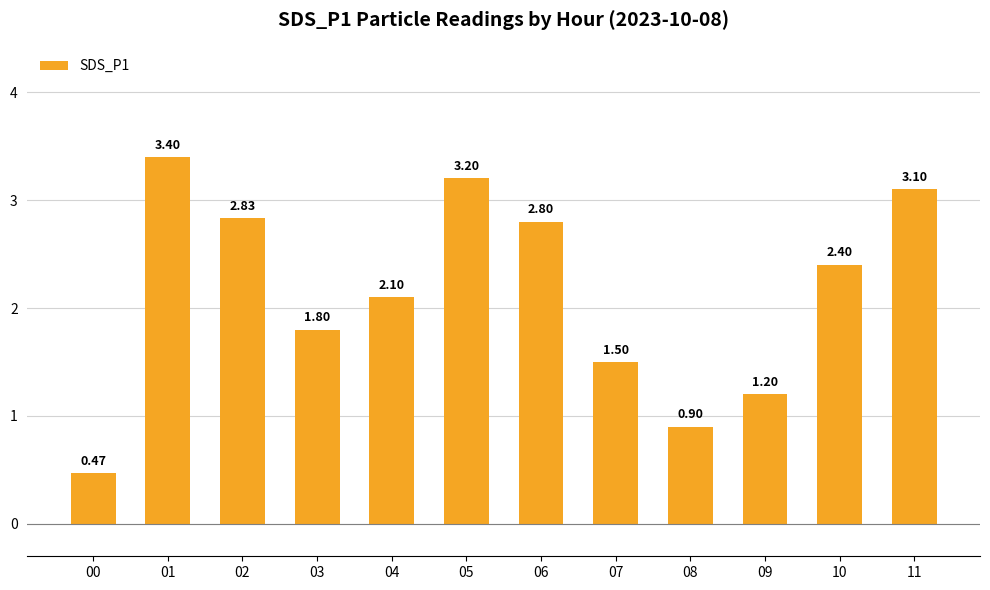

What is the change in value from 05 to 07?

-1.7